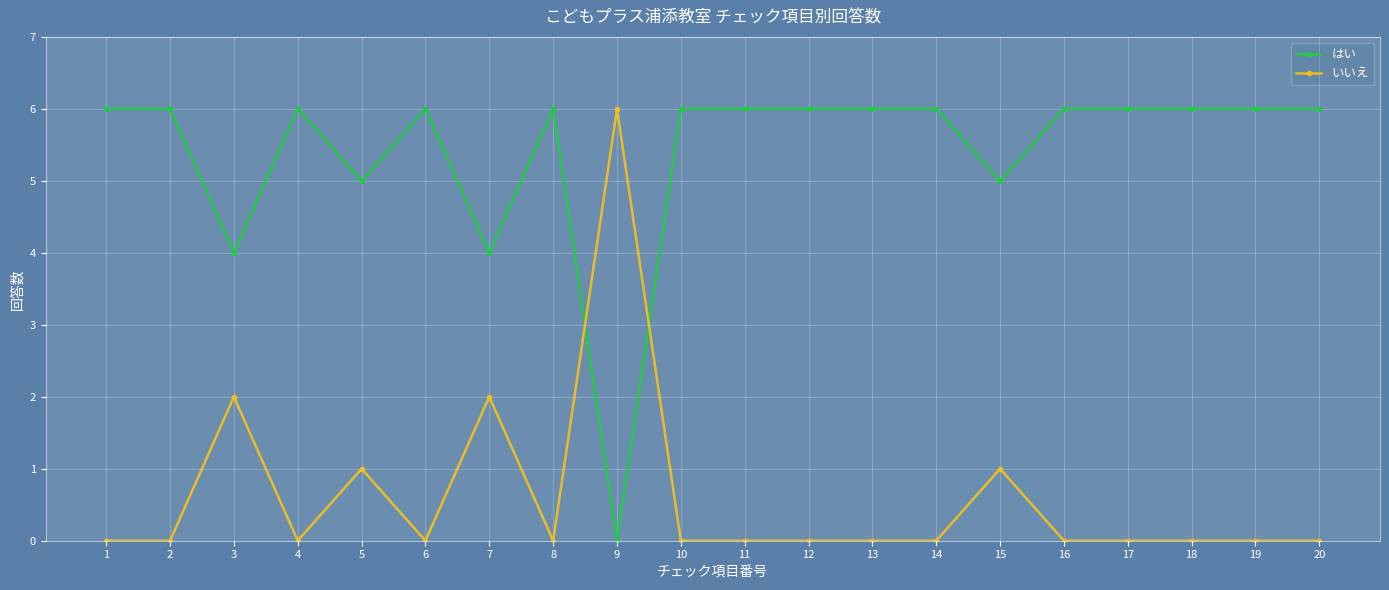

Read the はい value at 17.

6